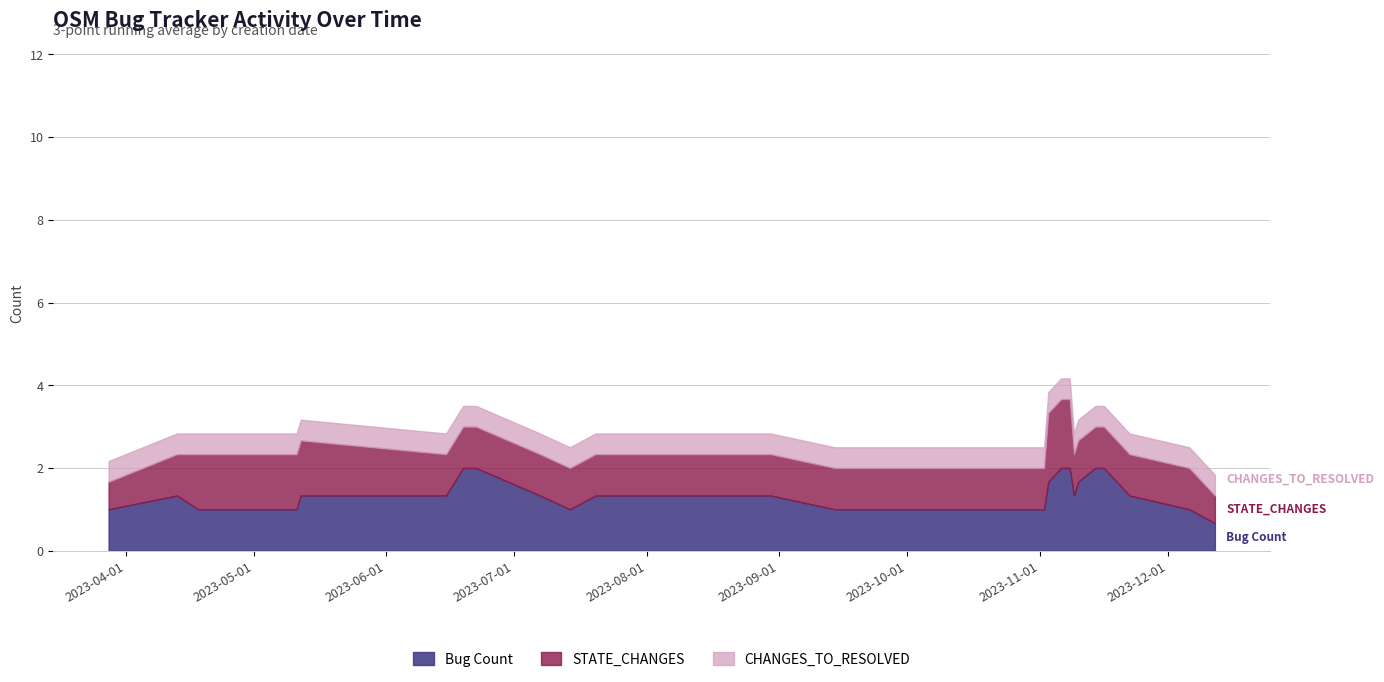

Count the BUG_COUNT values in the range 1 to 2.

25